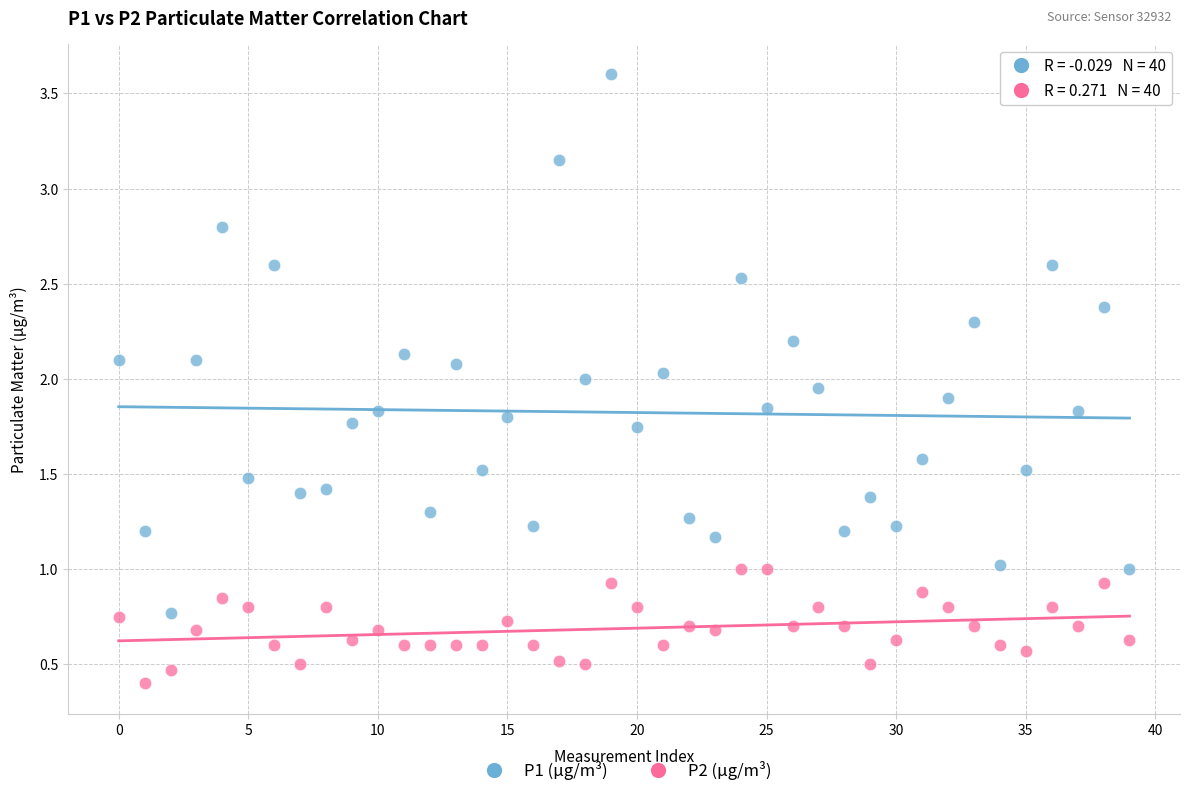

Which series reaches the minimum Y coordinate?

P2 (µg/m³)